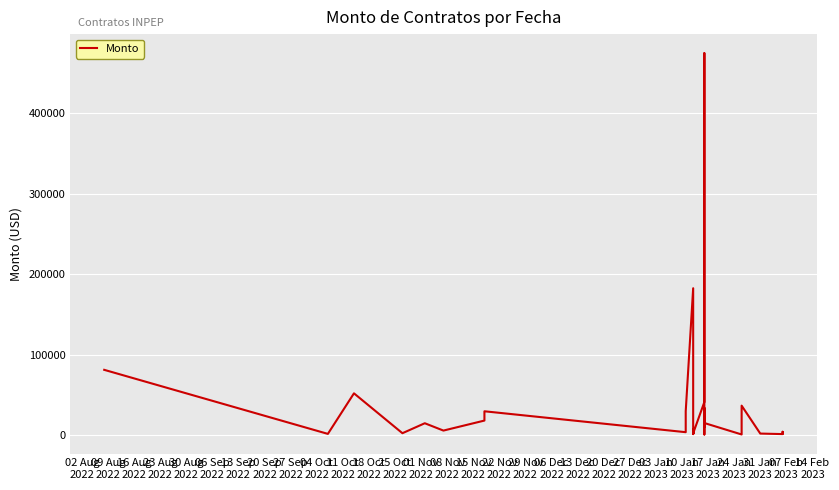

How many values exceed 6094?

20